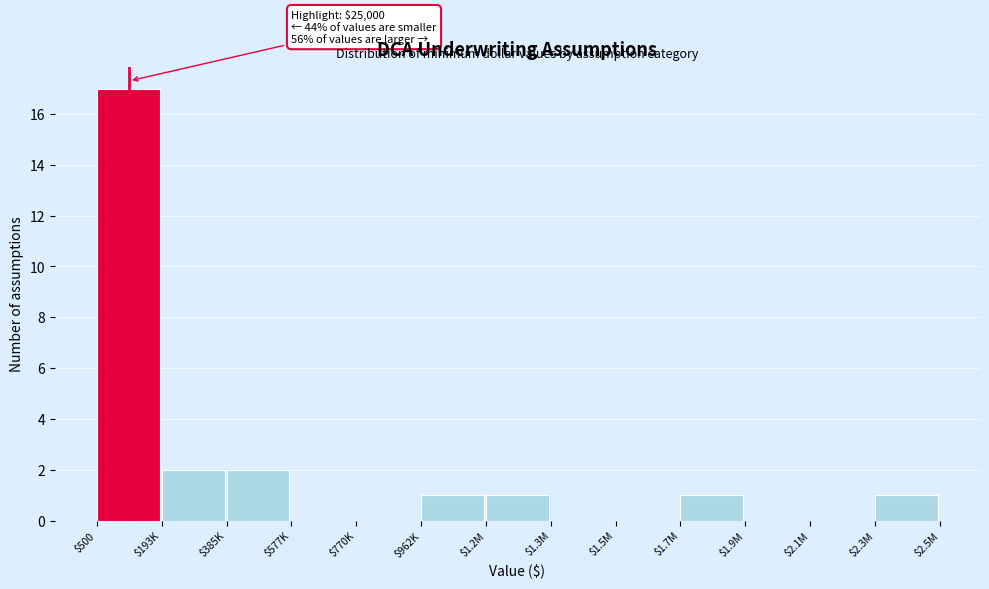

What is the greatest value displayed?

17